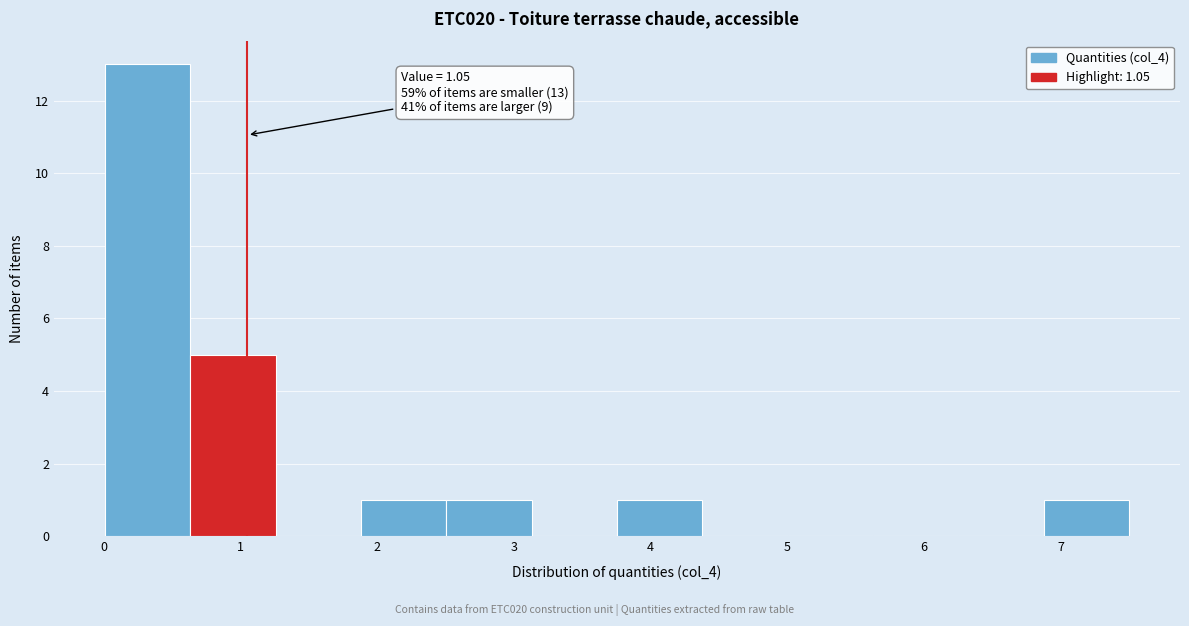

Over which range of the x-axis is the bar tallest?

0.0 to 0.6